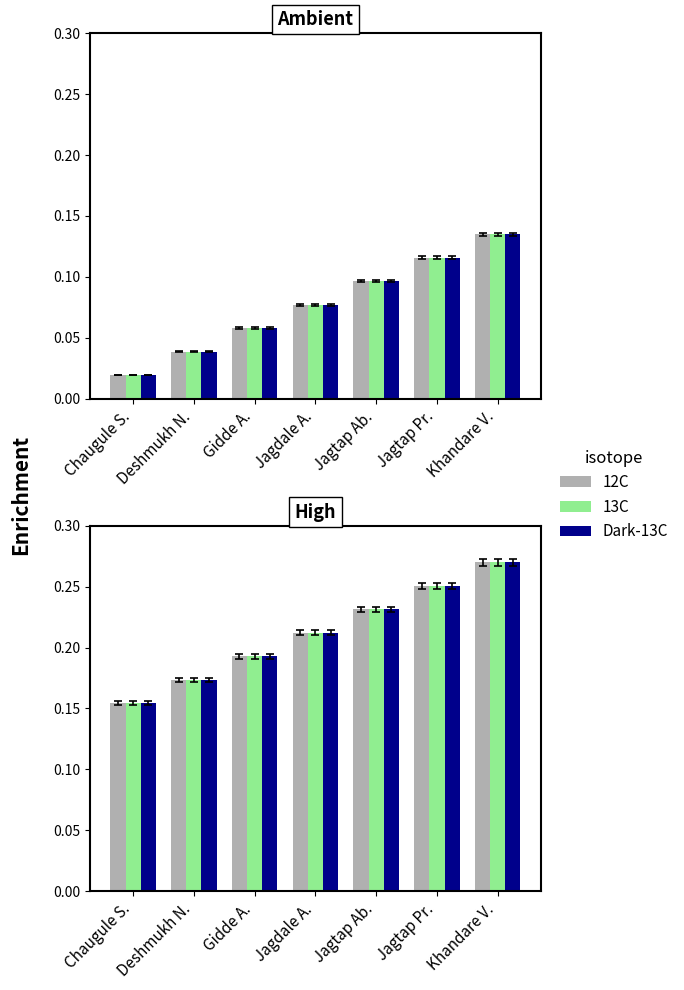

What is the difference between the maximum and minimum values in the Dark-13C series?

0.1